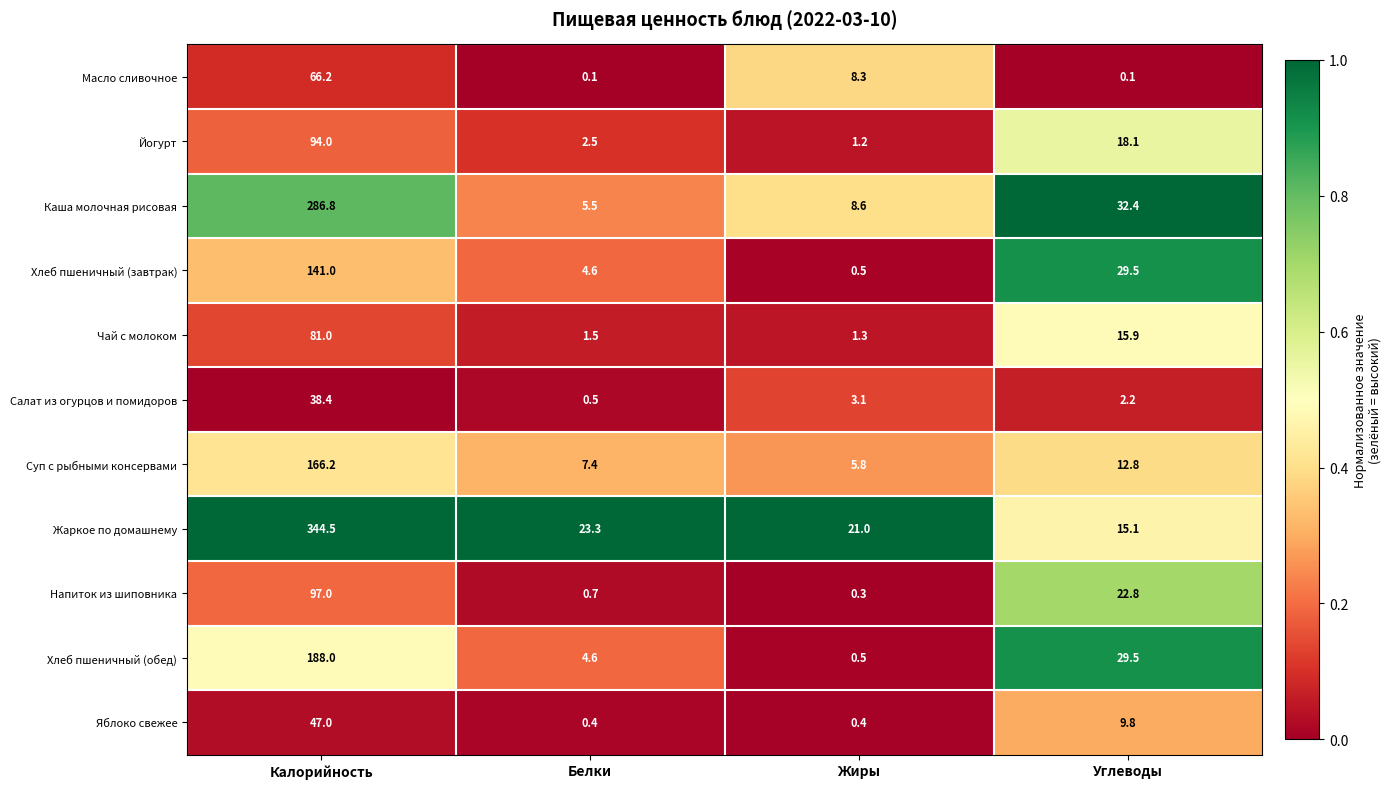

What is the approximate value of Йогурт at Углеводы?

18.1